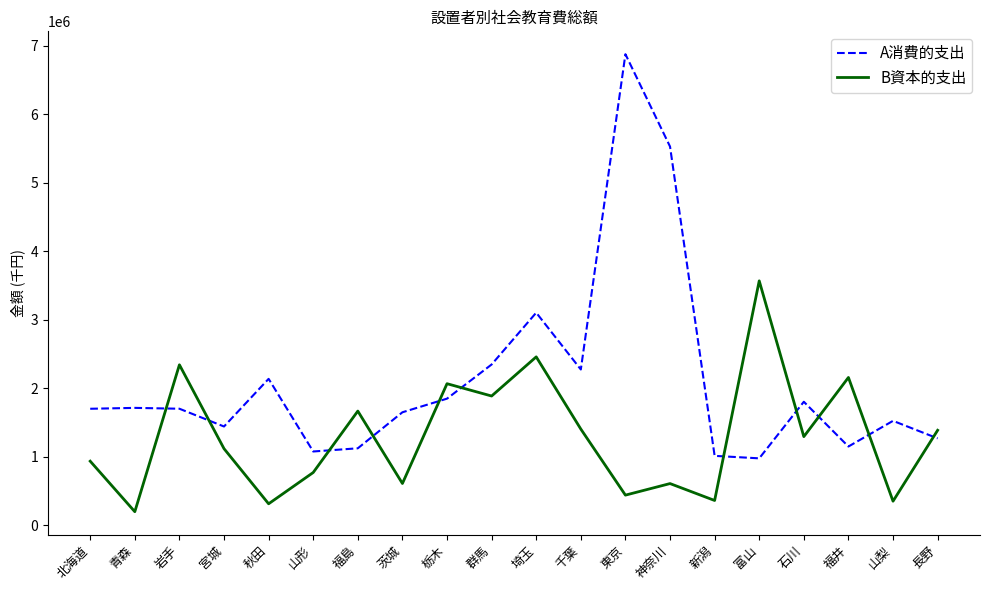

What is the minimum value for B資本的支出?

196288